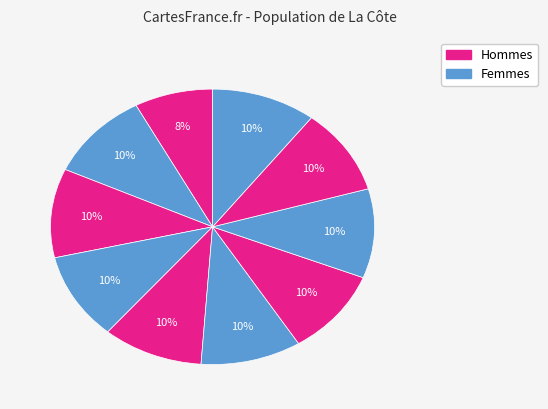

Does any single category account for the majority?

No